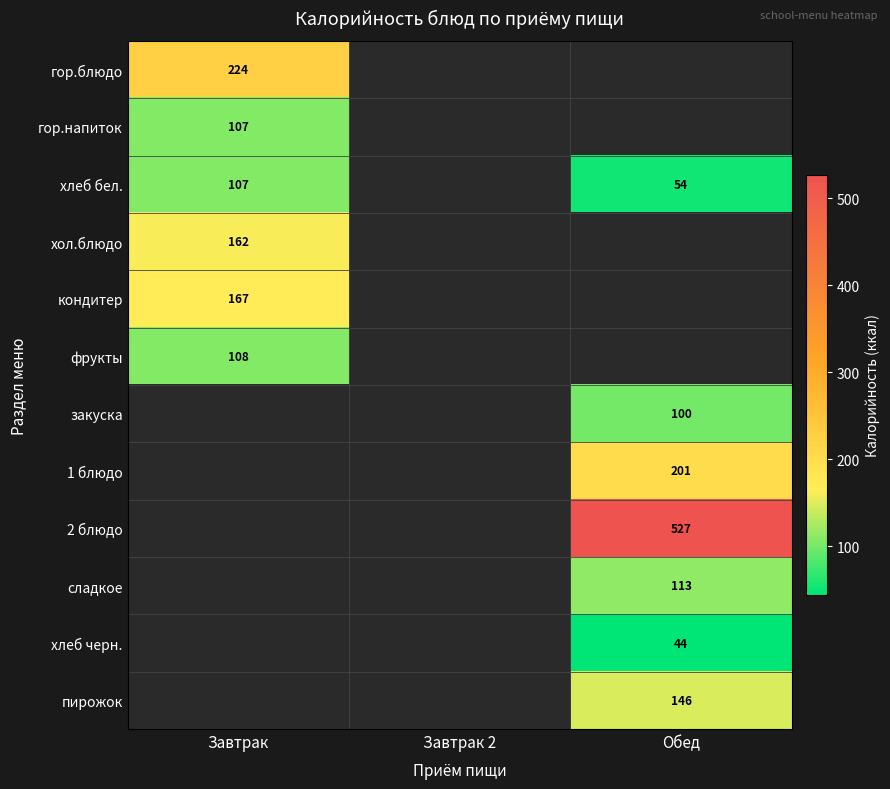

True or false: фрукты has a value of 108 at Завтрак.

True